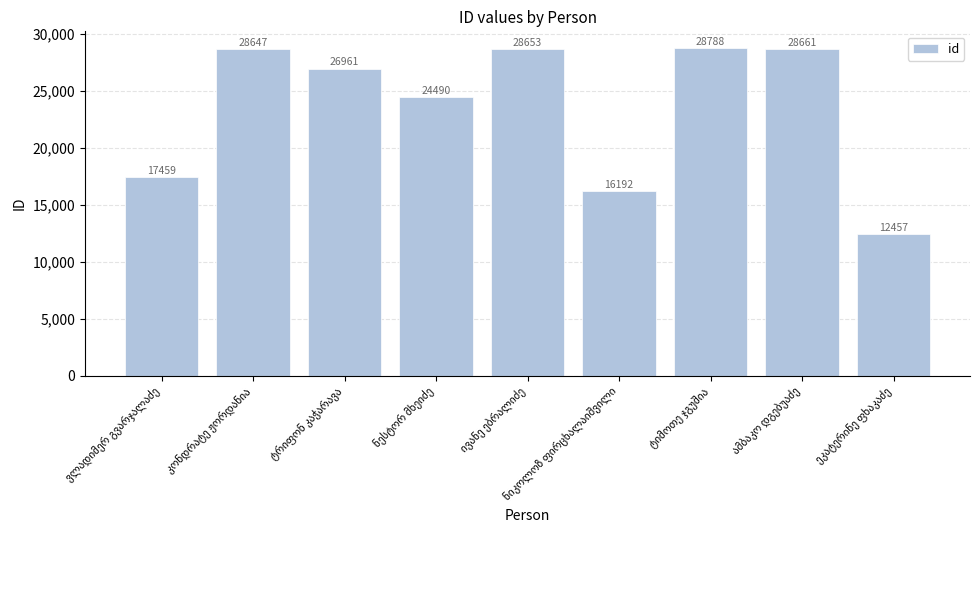

What is the difference between the maximum and second lowest values?

12596